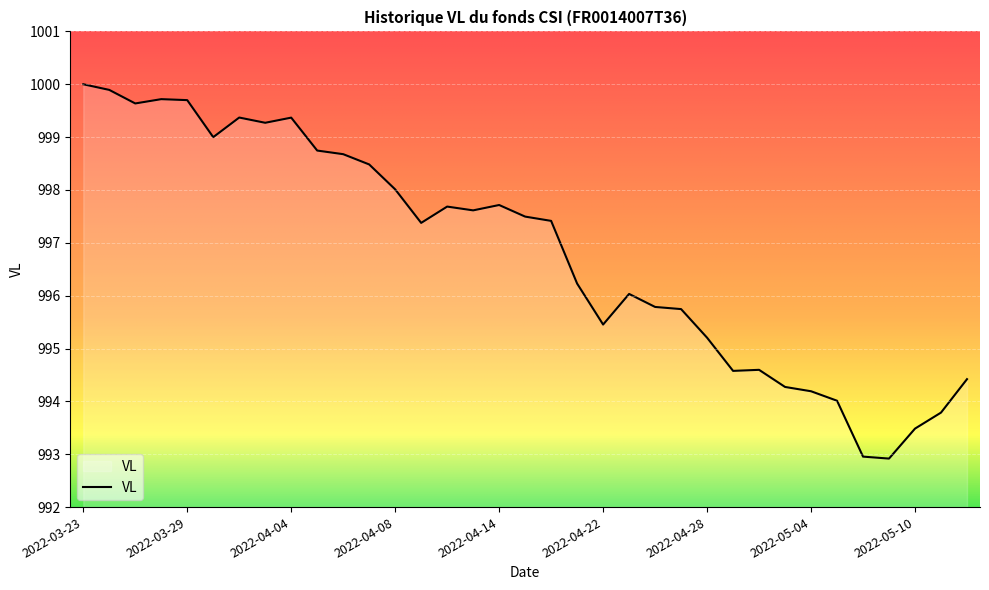

Reading left to right, list all the values displayed in this chart.

1000.0	999.9	999.6	999.7	999.7	999.0	999.4	999.3	999.4	998.7	998.7	998.5	998.0	997.4	997.7	997.6	997.7	997.5	997.4	996.2	995.5	996.0	995.8	995.7	995.2	994.6	994.6	994.3	994.2	994.0	993.0	992.9	993.5	993.8	994.4